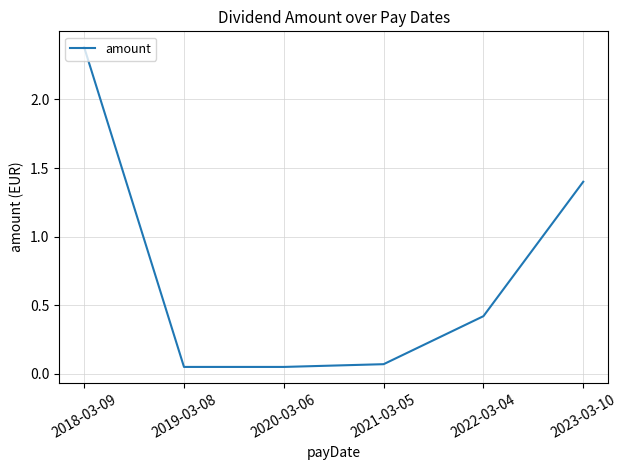

What is the average value?

0.7